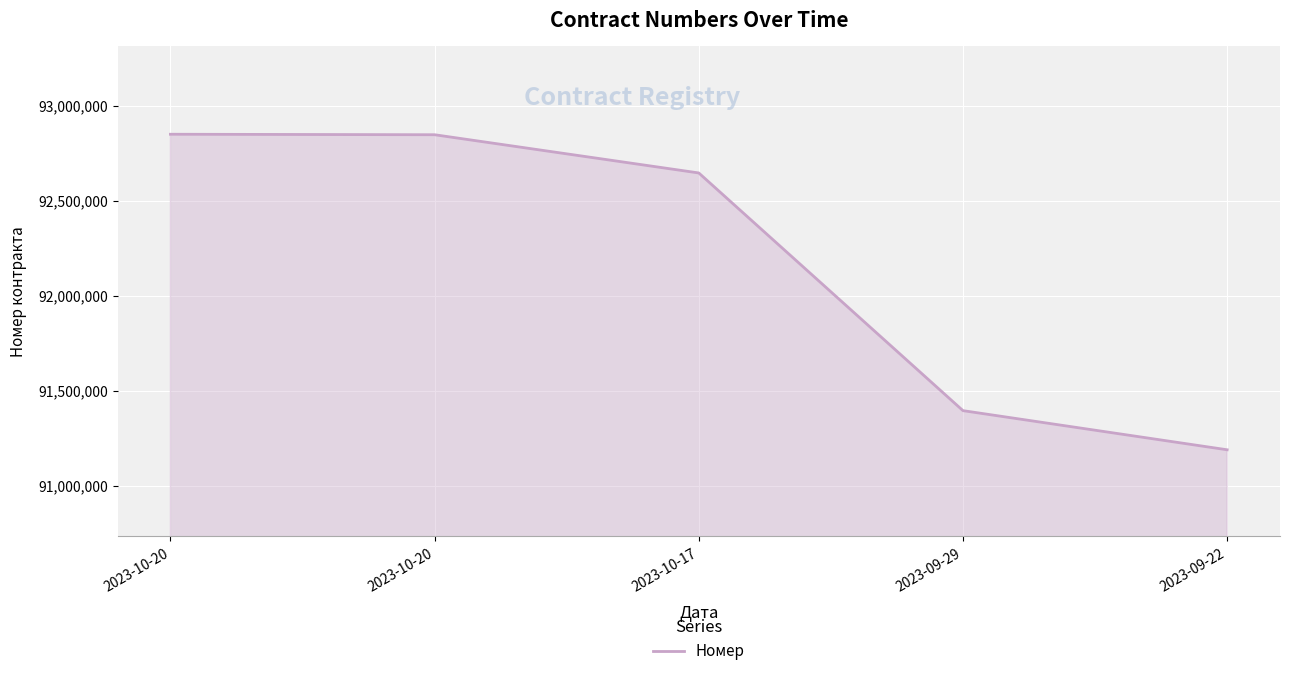

Does the chart display data point markers on the line(s)?

No